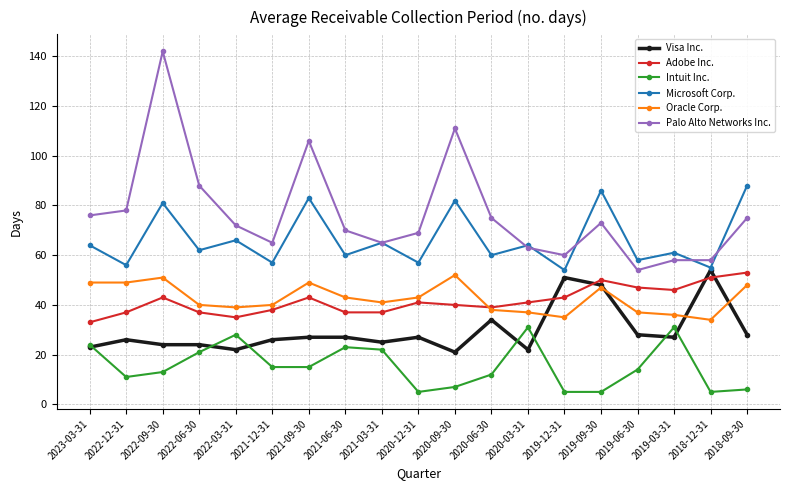

Which category has the highest value in the Palo Alto Networks Inc. series?

2022-09-30